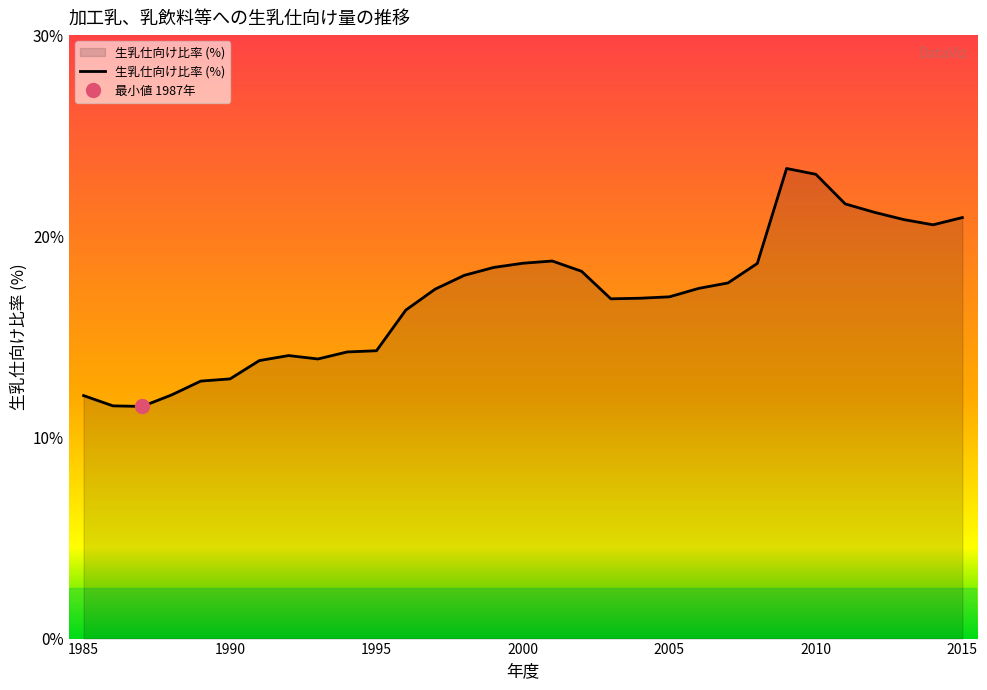

Does the chart have visible grid lines?

No